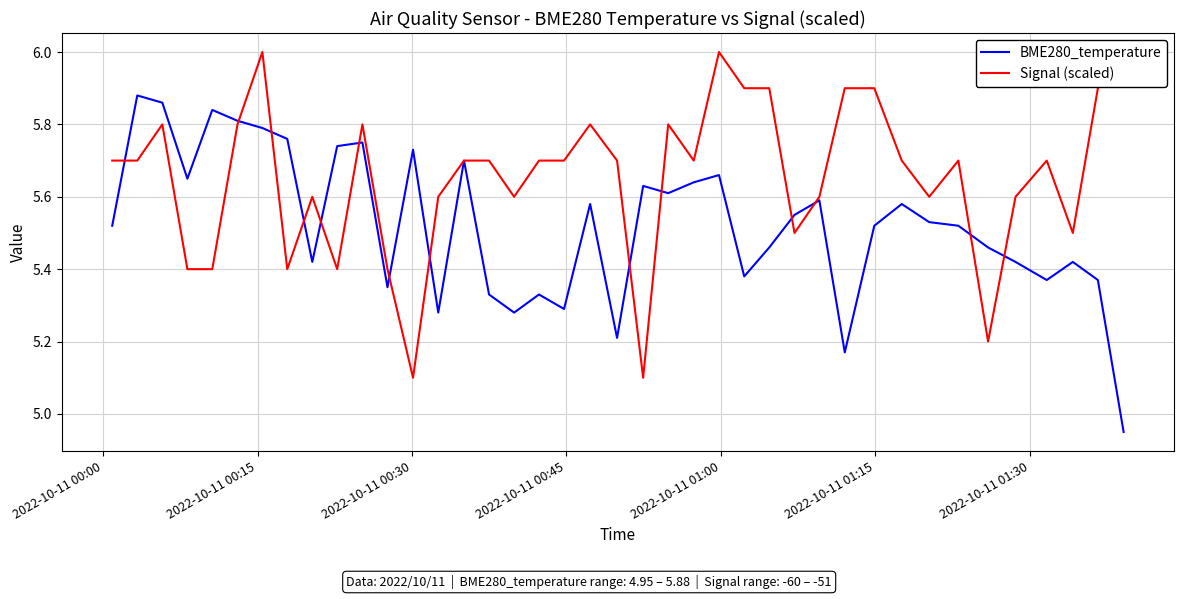

What is the minimum value for Signal (scaled)?

5.1